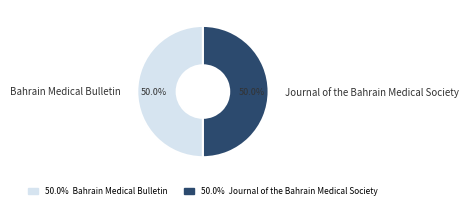

How many segments does this pie chart have?

2